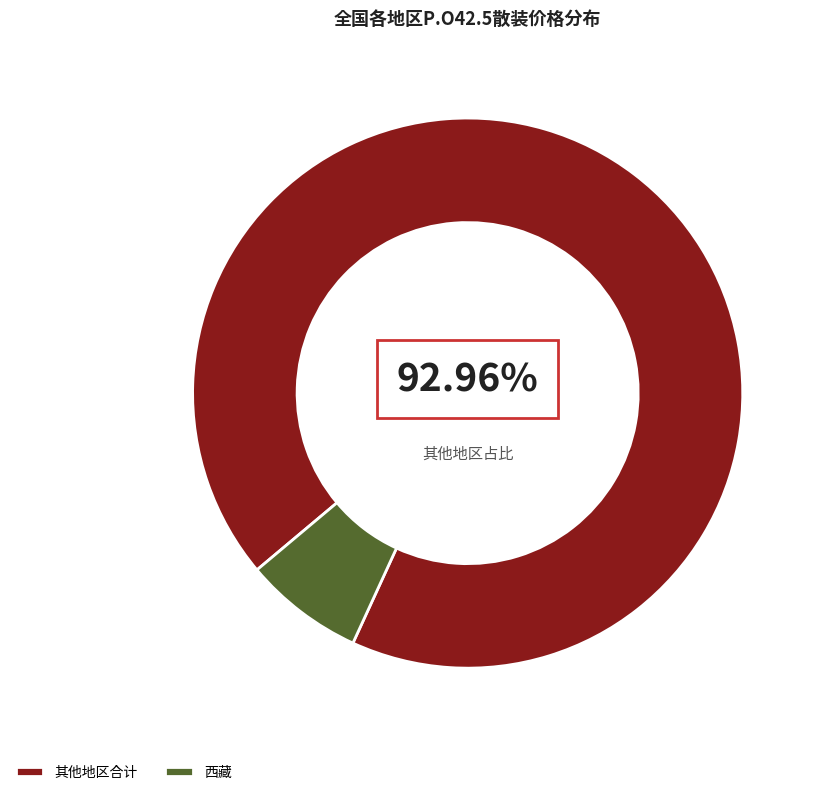

How many slices are in this pie chart?

2